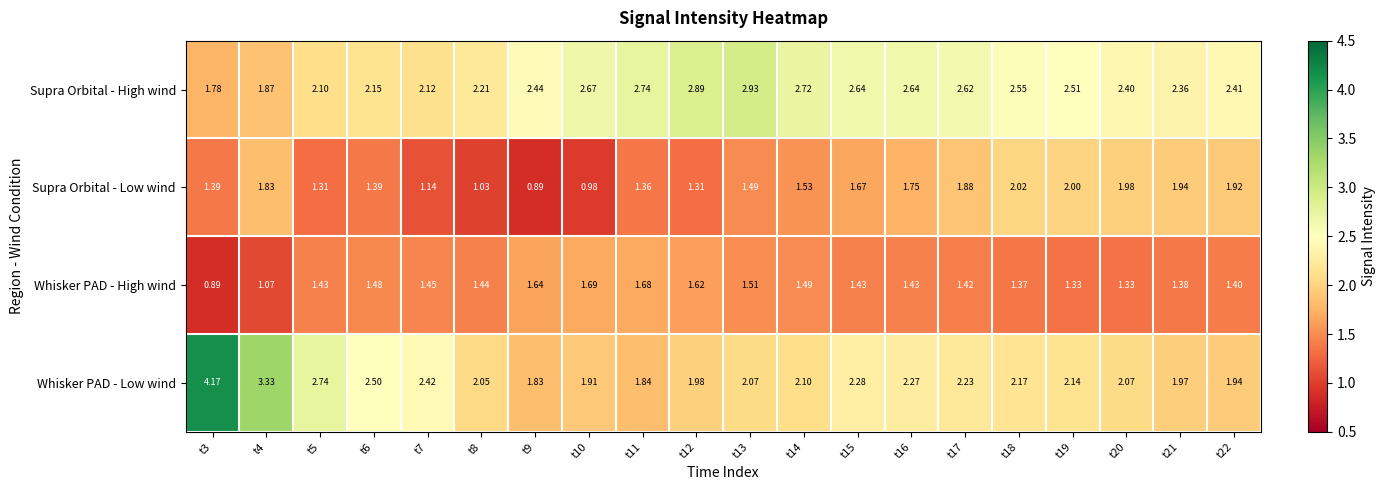

How many values in the Whisker PAD - Low wind series exceed 2?

14